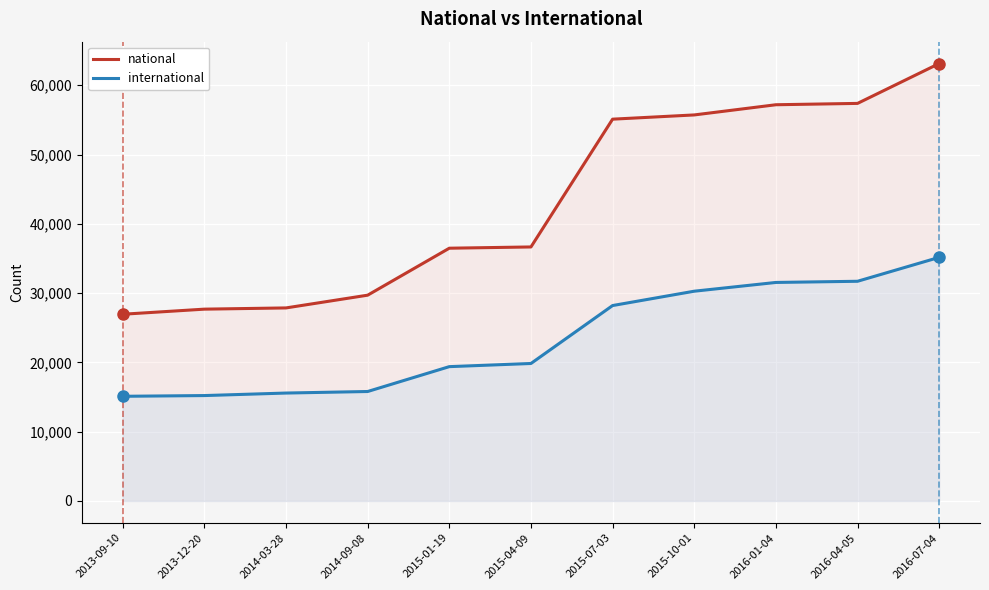

True or false: national and international cross at least once.

False